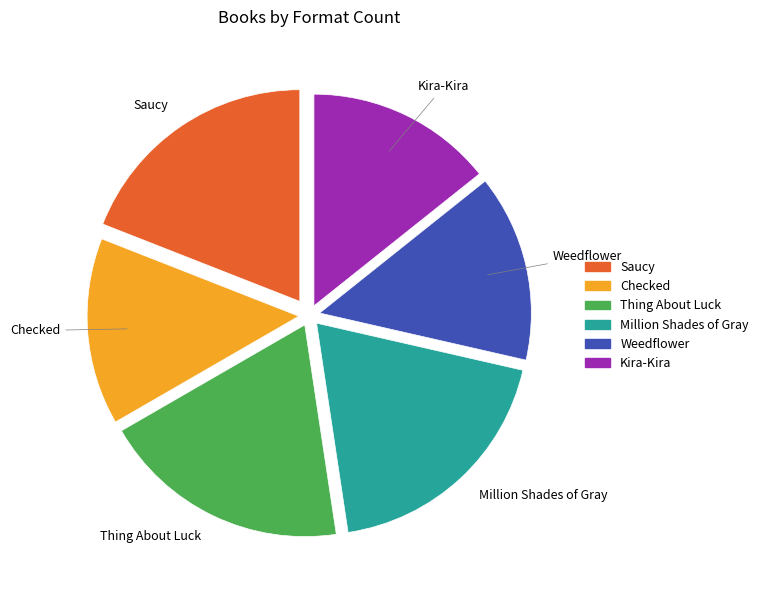

The Million Shades of Gray slice represents 19% of the pie. True or false?

True